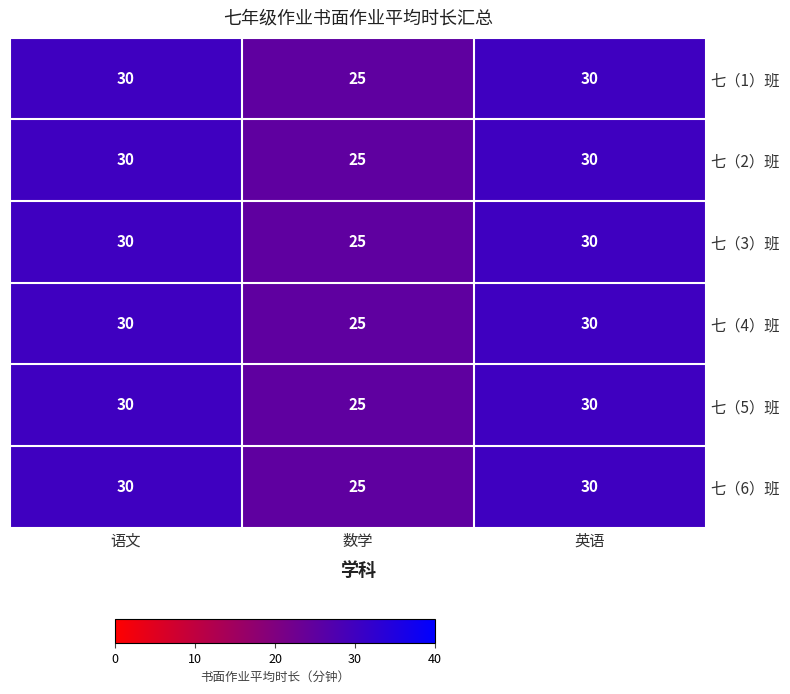

What is the sum of all 七（1）班 values?

85